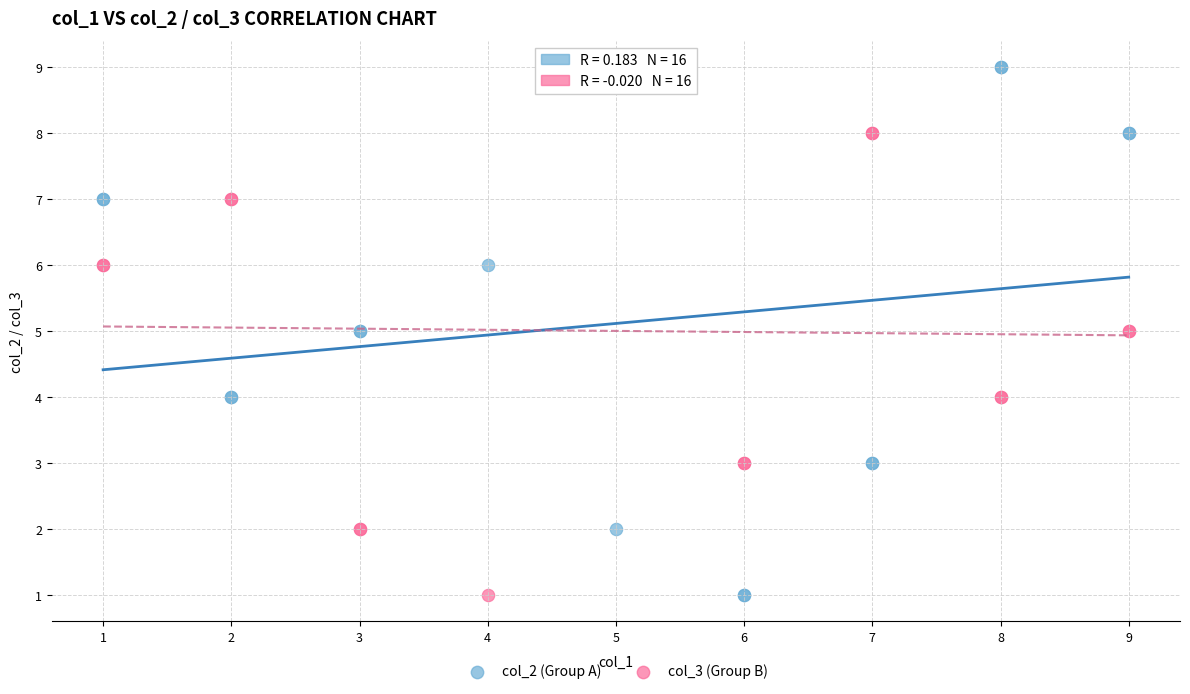

What is the X range (max minus min) for the scatter plot?

8